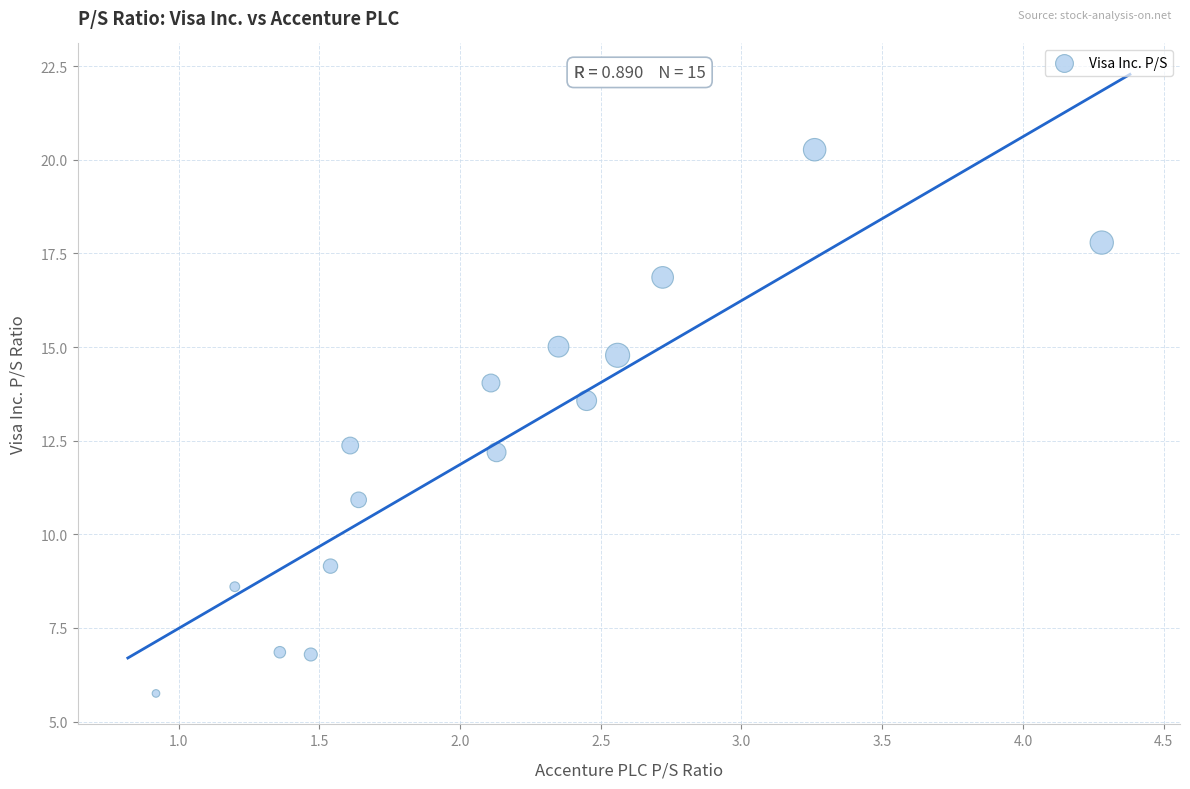

What is the range of Y values (max minus min)?

14.5